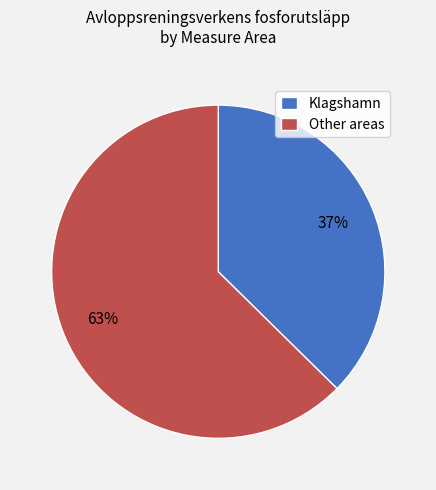

True or false: Klagshamn accounts for 31% of the total.

False